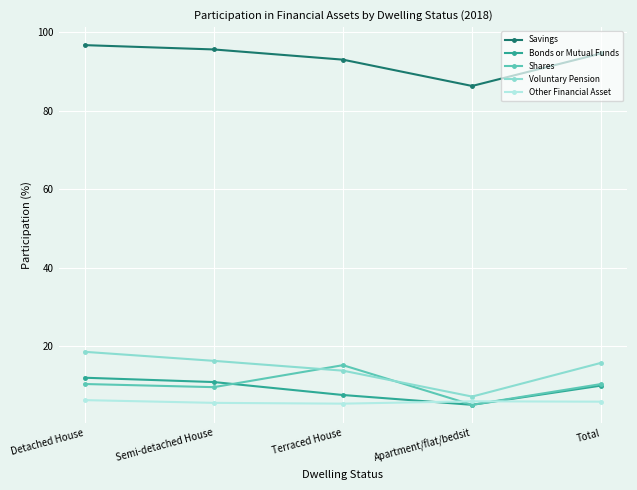

Rank the series at Semi-detached House from highest to lowest value.

Savings, Voluntary Pension, Bonds or Mutual Funds, Shares, Other Financial Asset